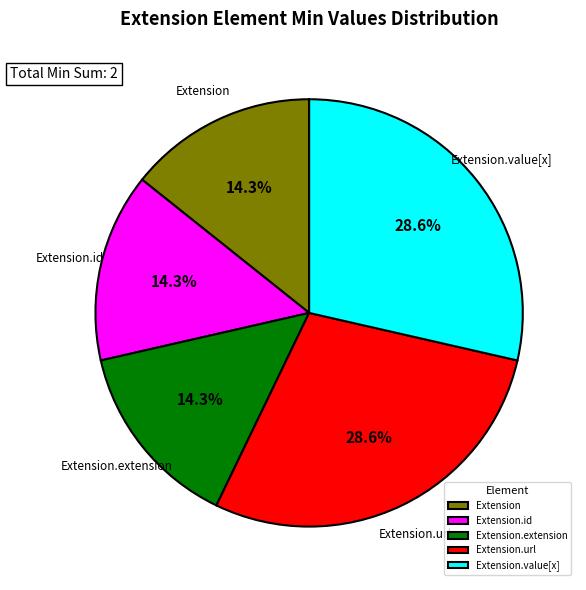

What is the total percentage of Extension.extension and Extension.value[x]?

42.9%